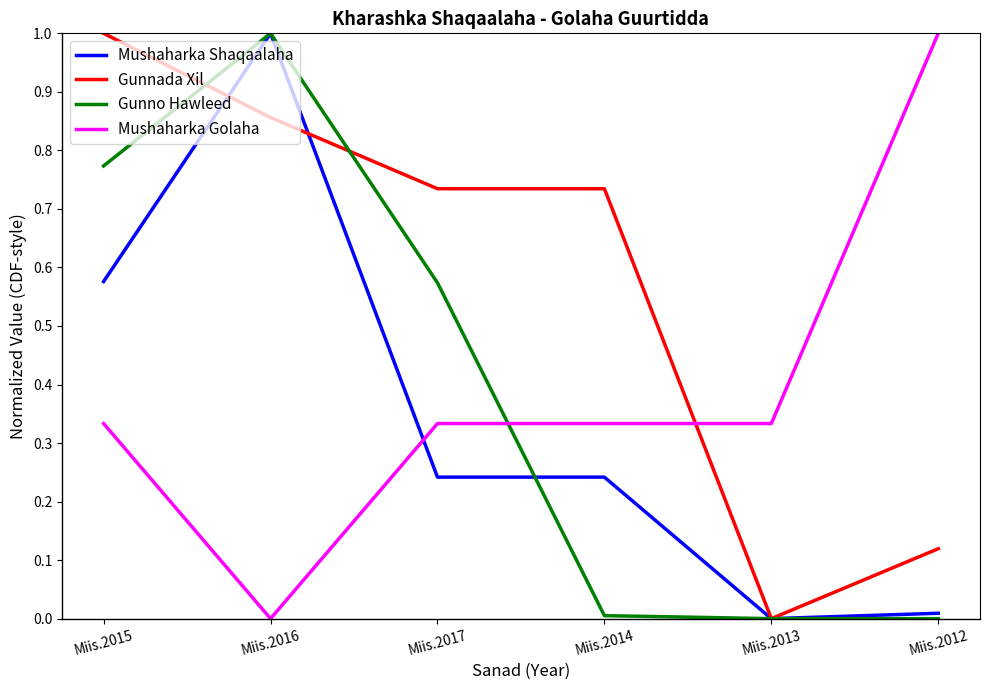

Is it true that Mushaharka Shaqaalaha equals 0.3 at Miis.2015?

False